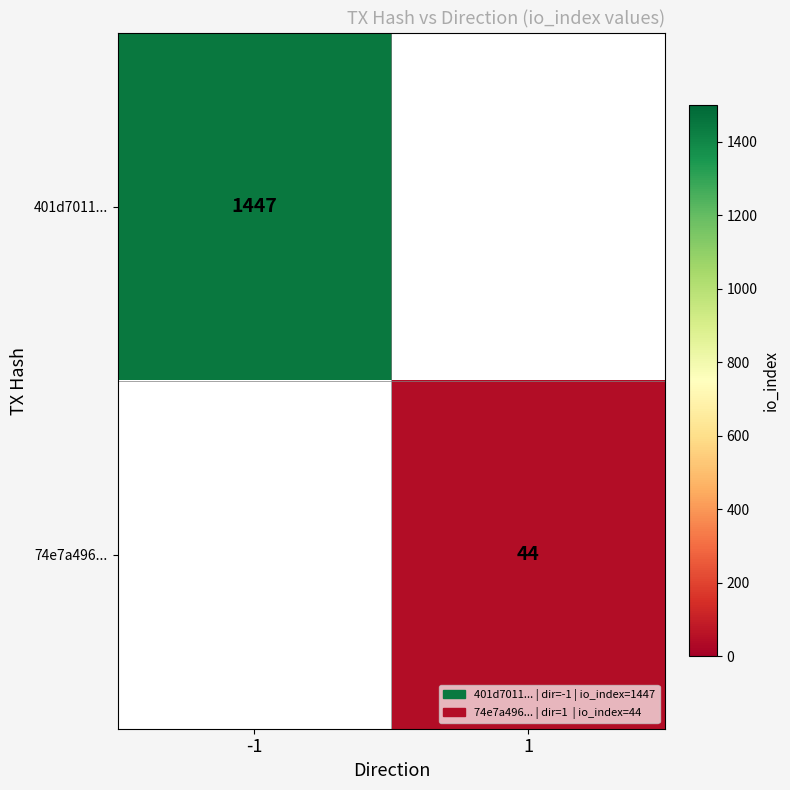

At which category does the chart reach its minimum across all series?

1